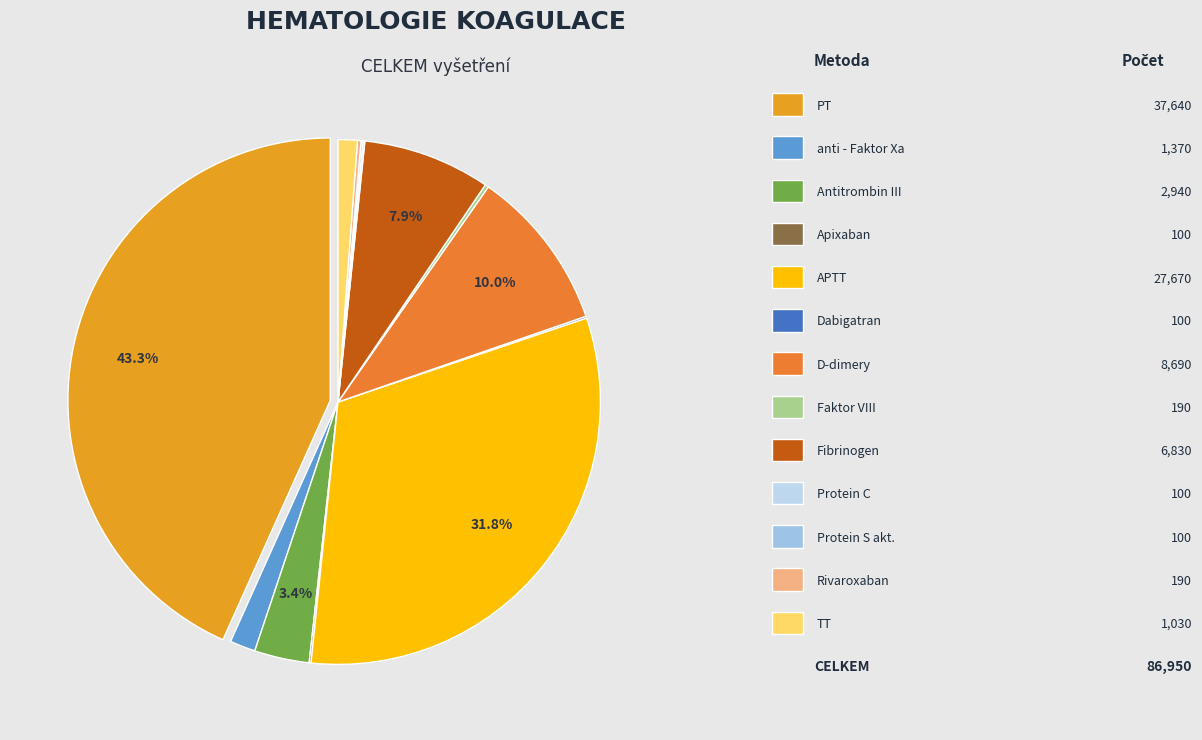

Is there a majority slice in this chart?

No